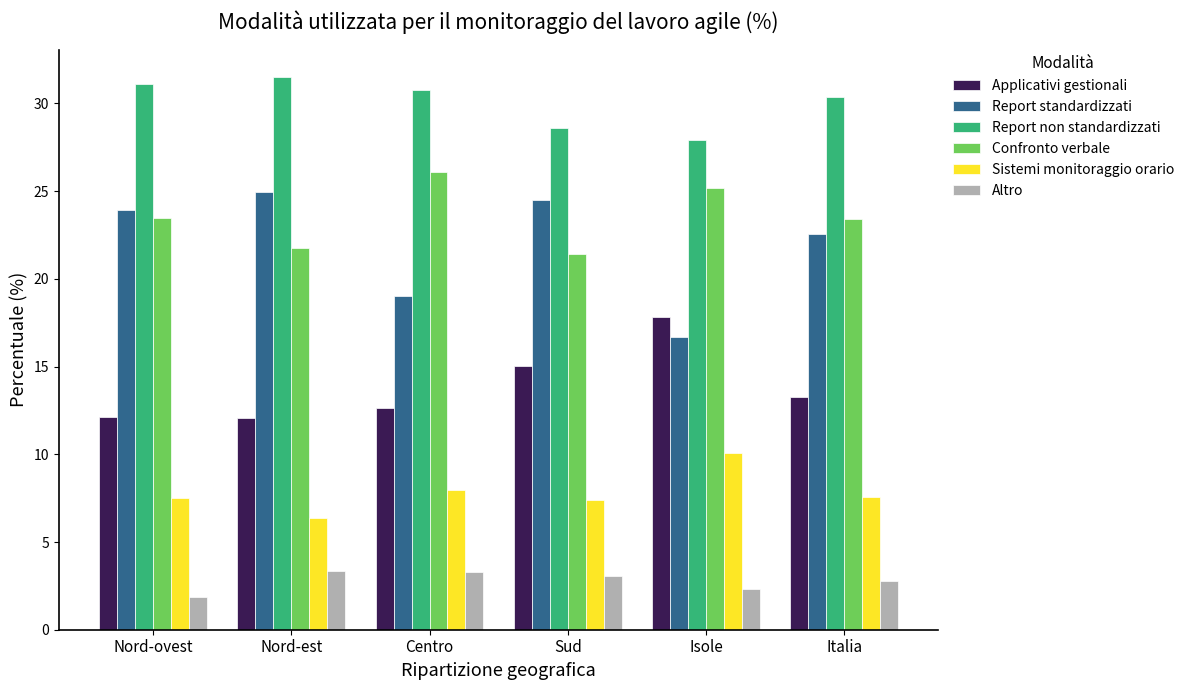

At Nord-est, list the series in order from smallest to largest.

Altro, Sistemi monitoraggio orario, Applicativi gestionali, Confronto verbale, Report standardizzati, Report non standardizzati